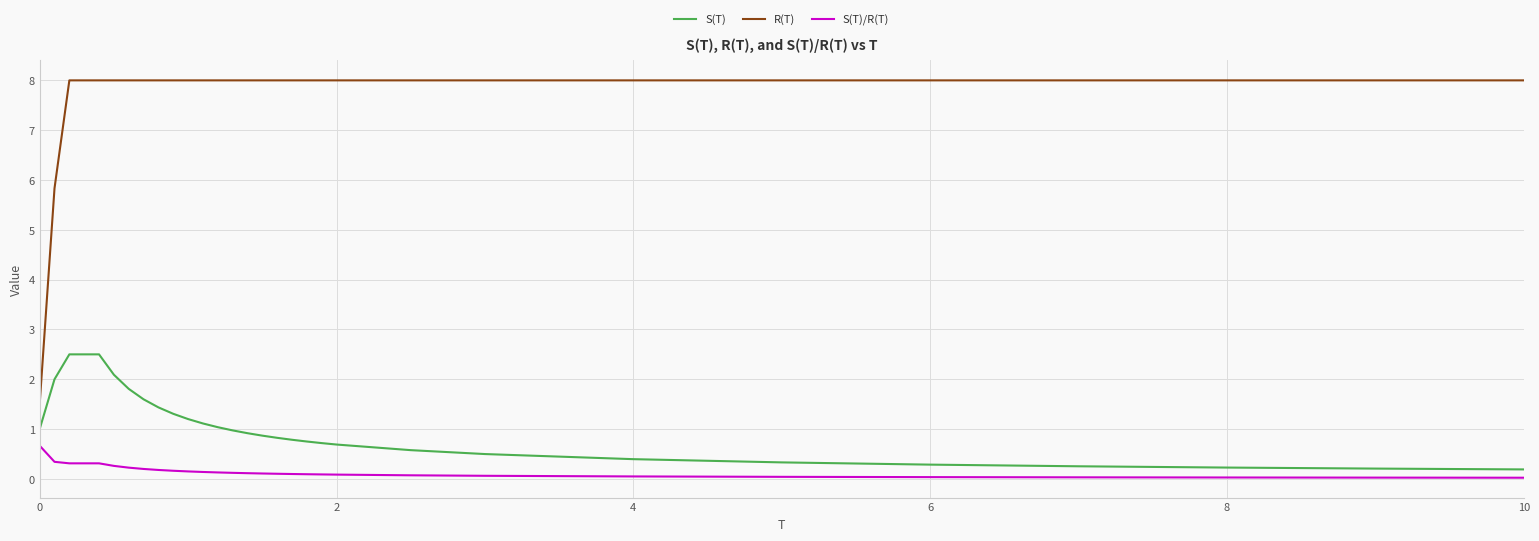

What is the highest value of the S(T)/R(T) series?

0.7